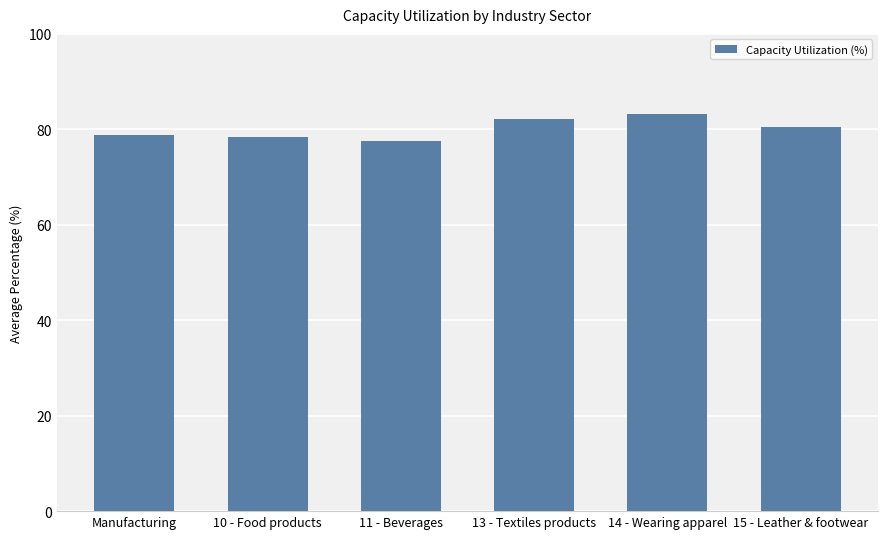

Approximately how many times larger is the value at Manufacturing compared to 14 - Wearing apparel?

0.9